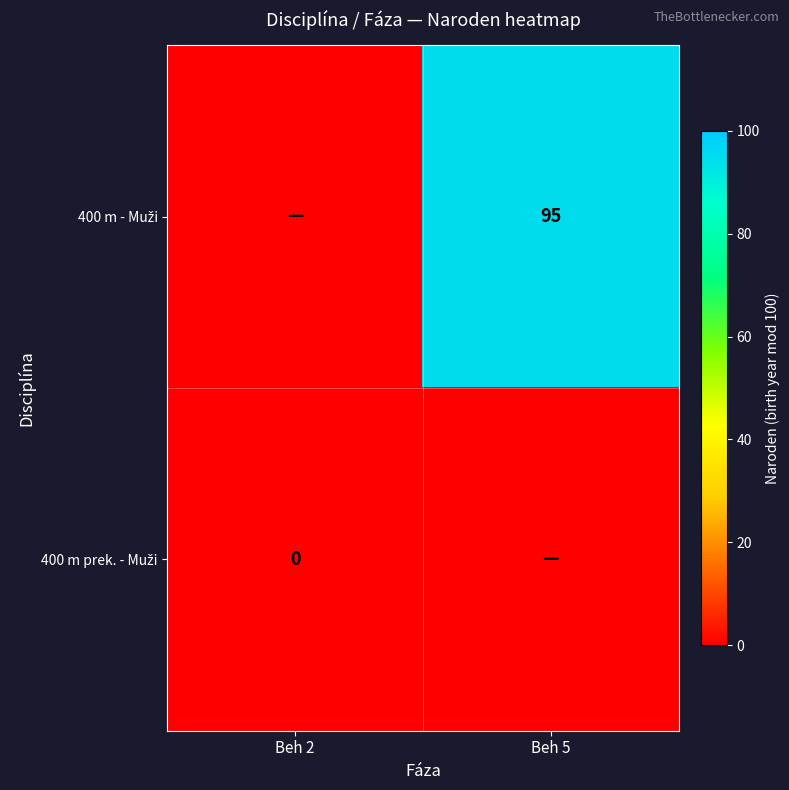

How many series are shown in this chart?

2